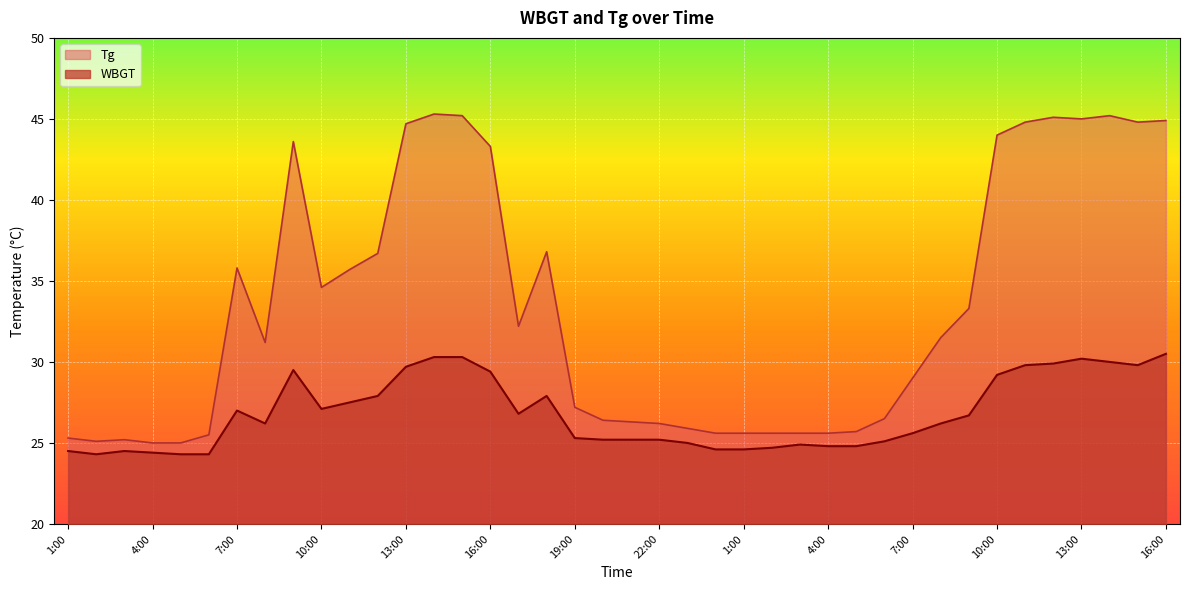

Is it true that Tg equals 60.8 at 16:00?

False